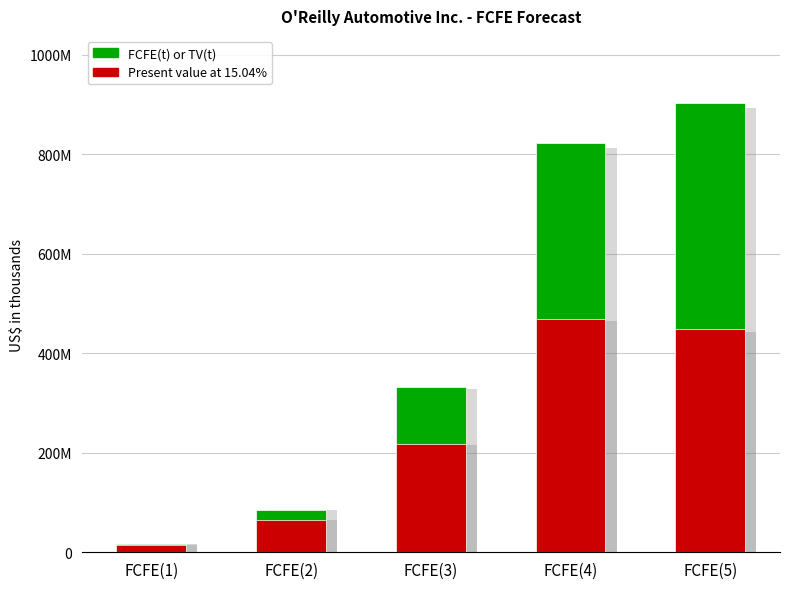

At which label is FCFE(t) or TV(t) closest to 459599175?

FCFE(3)